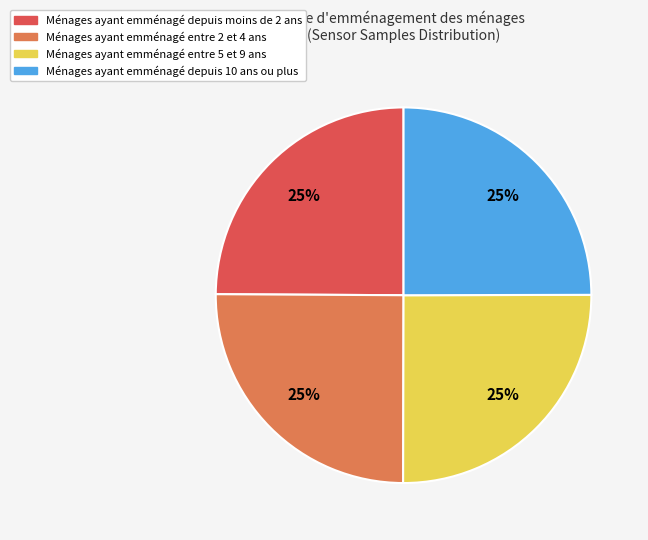

Does any single category account for the majority?

No